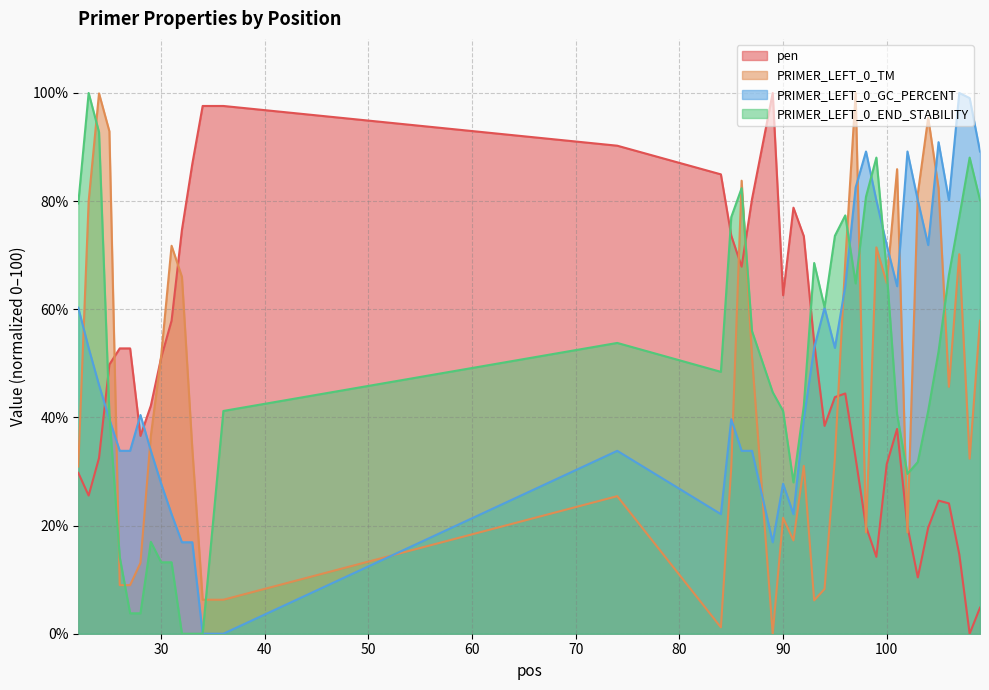

What is the highest value of the PRIMER_LEFT_0_GC_PERCENT series?

100.0